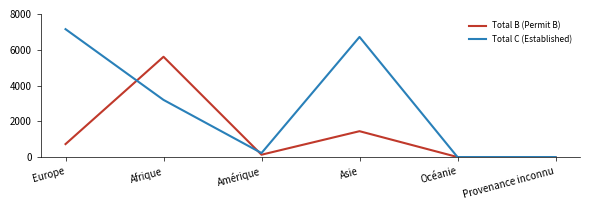

Reading right to left, transcribe all the data shown in this chart.

Total B (Permit B): Provenance inconnu=0	Océanie=0	Asie=1446	Amérique=131	Afrique=5608	Europe=725
Total C (Established): Provenance inconnu=0	Océanie=0	Asie=6717	Amérique=224	Afrique=3196	Europe=7152